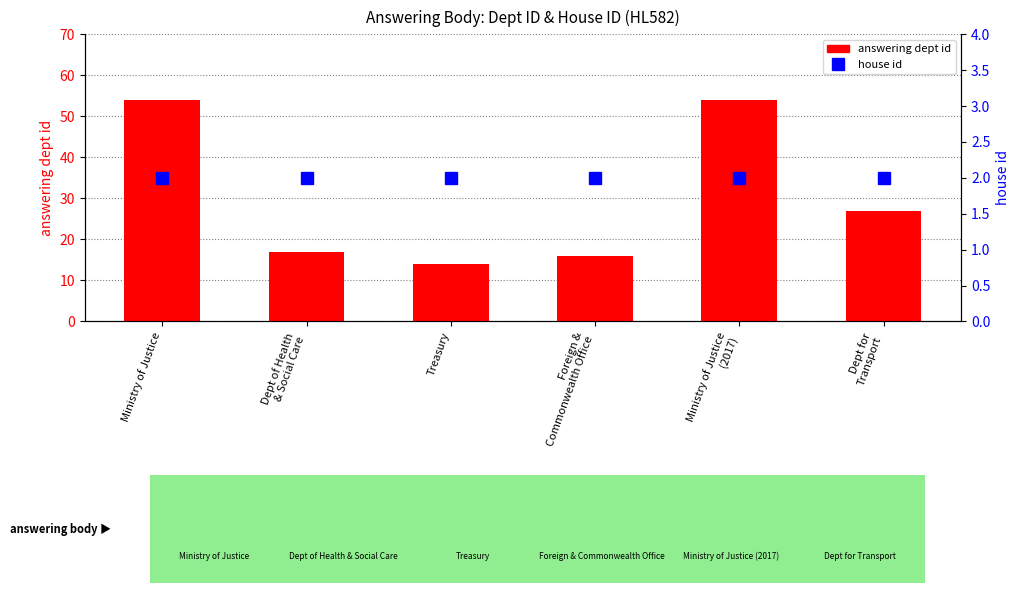

Is it true that answering dept id equals 5 at Dept of Health
& Social Care?

False